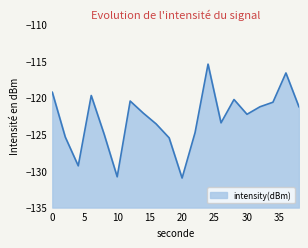

What is the average value?

-122.9